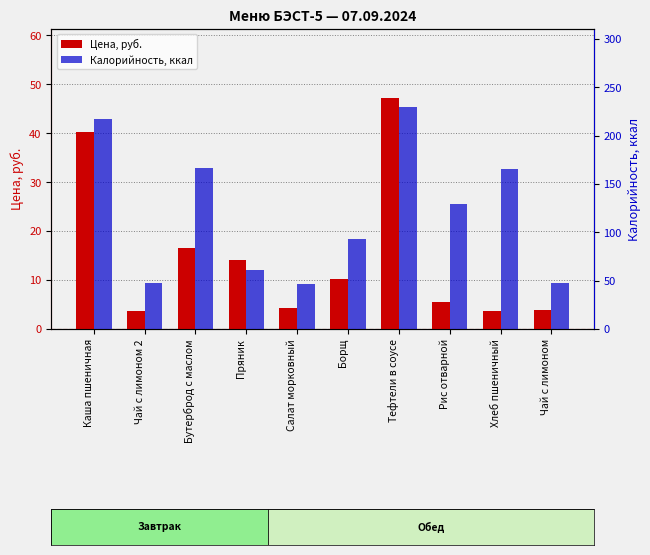

At which category is the sum across all series the highest?

Тефтели в соусе